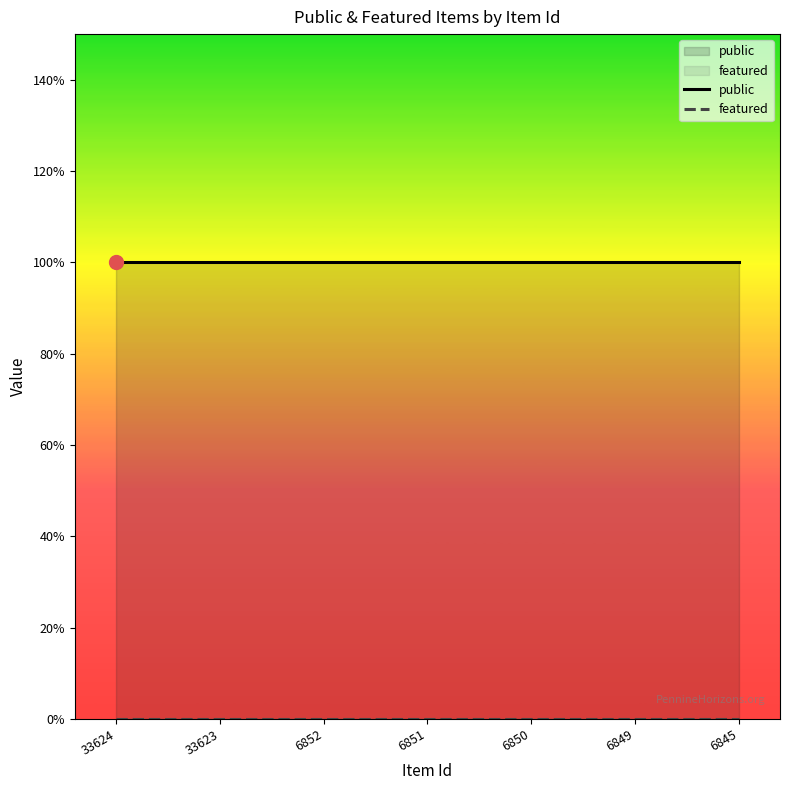

Does the chart have visible grid lines?

No